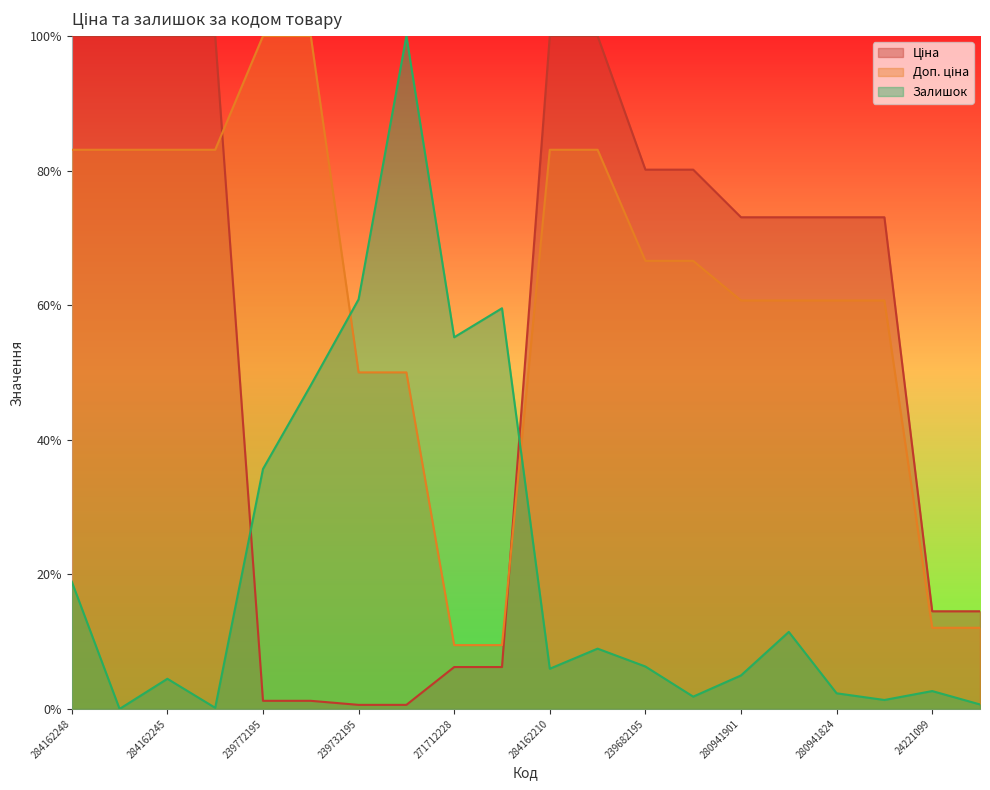

Which series has the largest total across all categories?

Доп. ціна